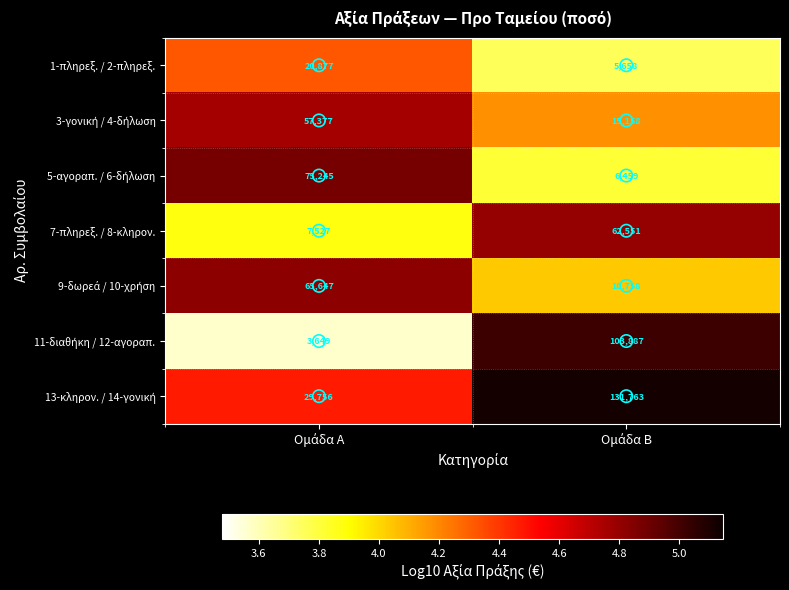

What is the smallest value displayed?

3649